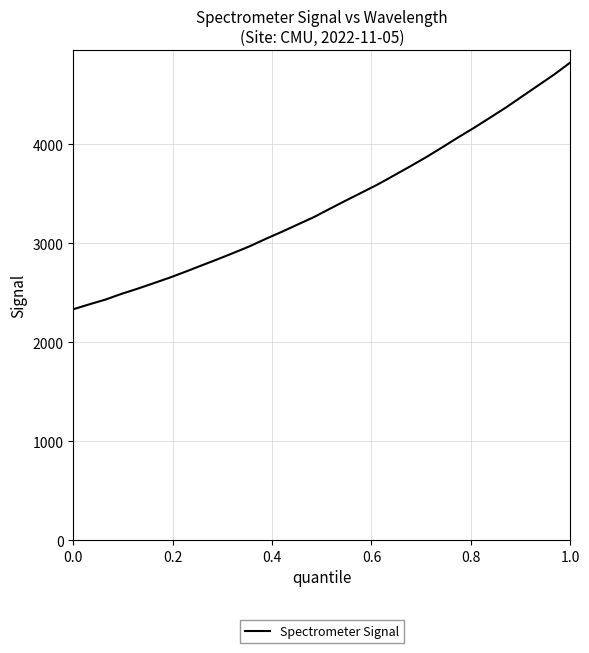

What is the smallest value displayed?

2334.6